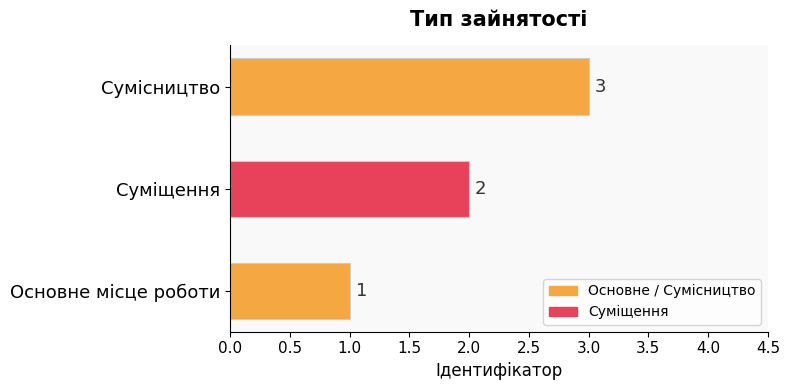

What is the ratio of the value at Сумісництво to the value at Суміщення?

1.5